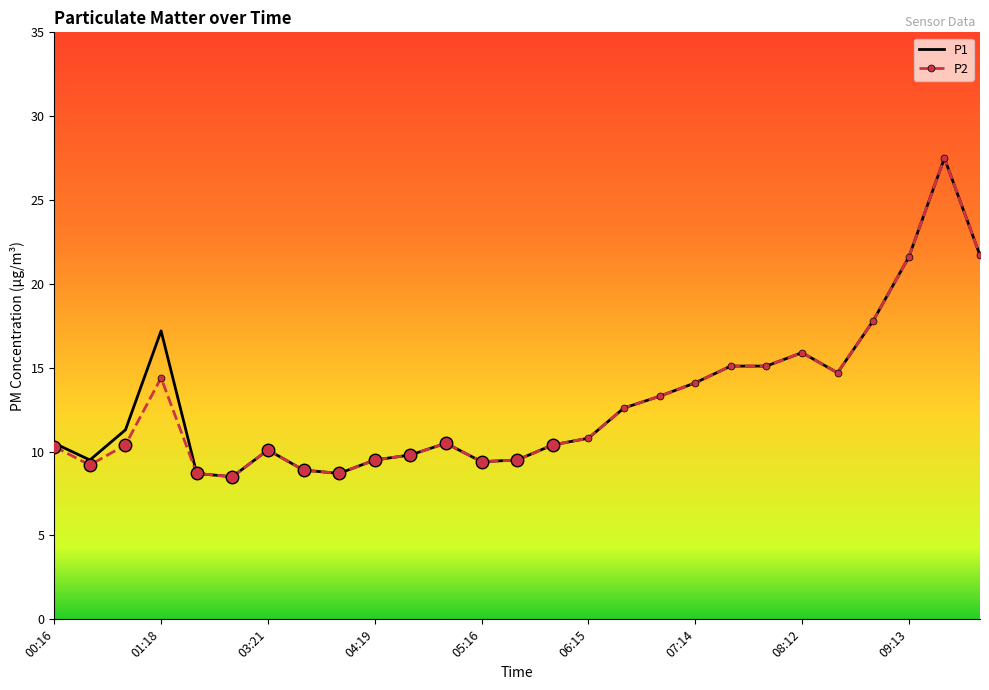

What is the minimum value shown in the chart?

8.5